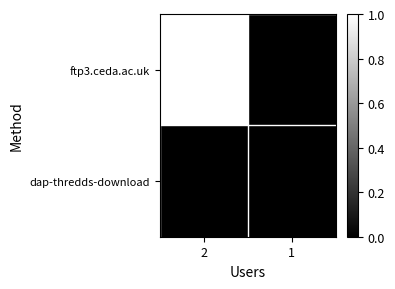

Reading right to left, list all the values displayed in this chart.

ftp3.ceda.ac.uk: 1=0.0	2=1.0
dap-thredds-download: 1=0.0	2=0.0